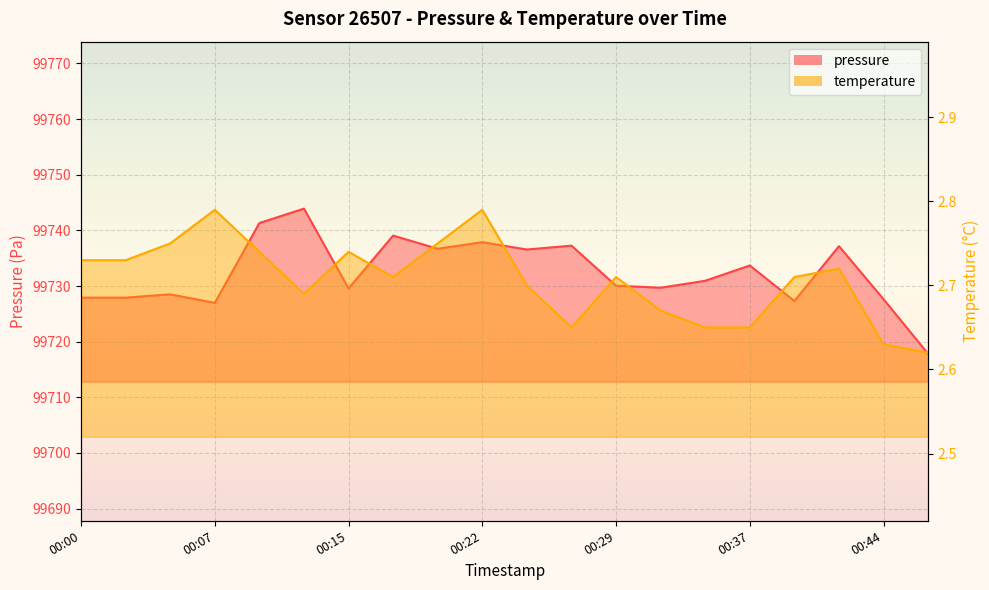

Is the value of temperature at 00:15 greater than the value of pressure at 00:46?

No